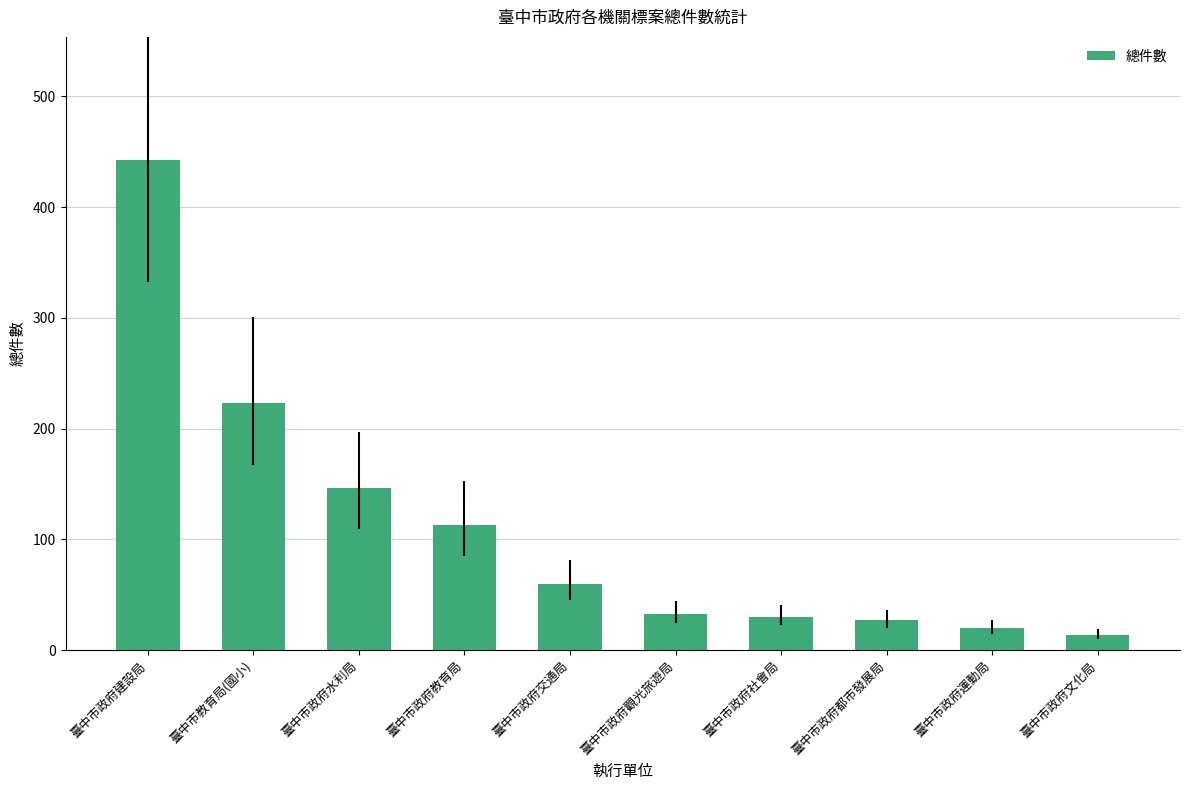

Which category has the highest value across all series?

臺中市政府建設局